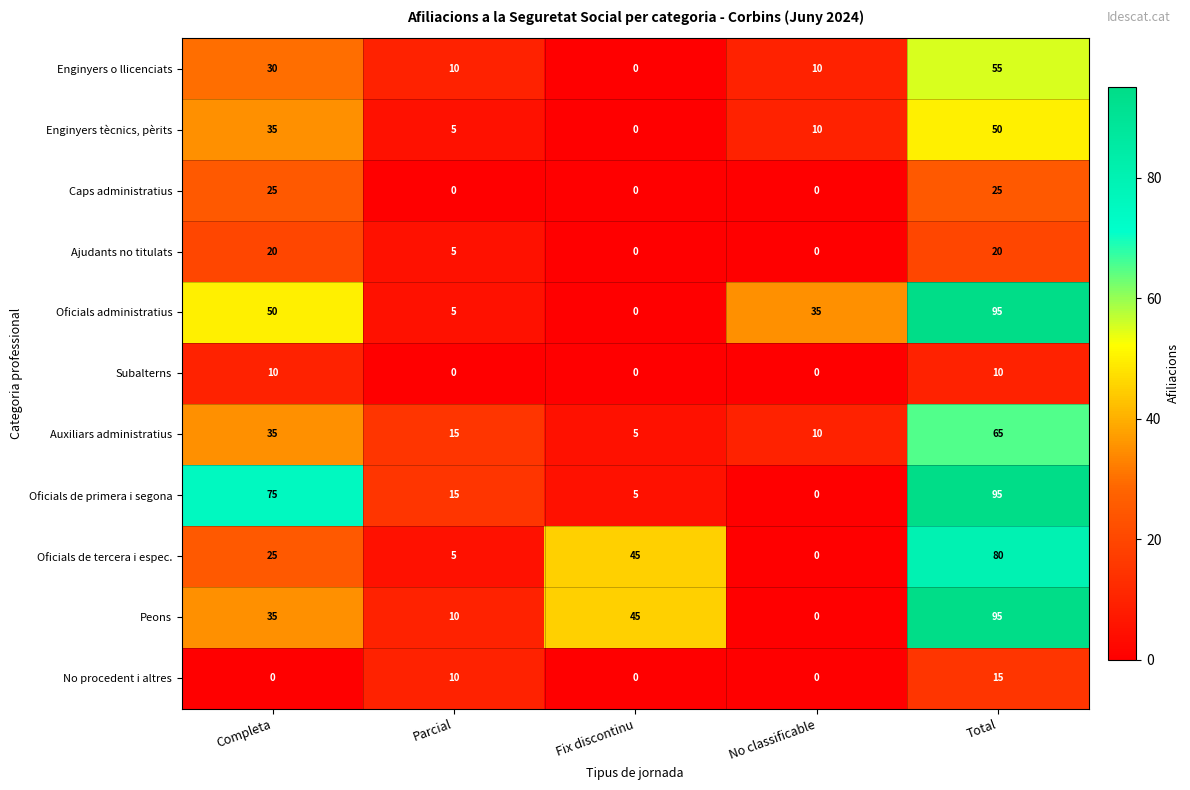

Count the number of categories in the chart.

5